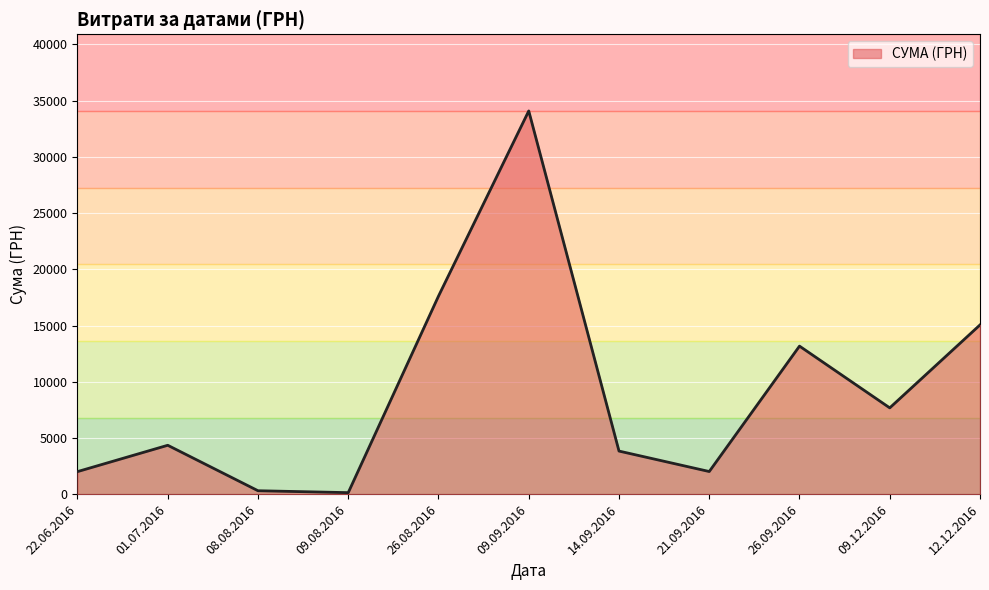

True or false: the data shows 13168.6 at 26.09.2016.

True